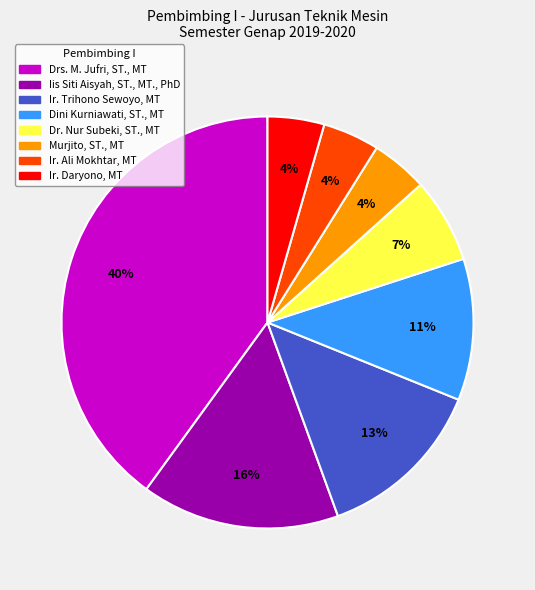

To the nearest percent, what is the difference between the largest and smallest slice percentages?

36%